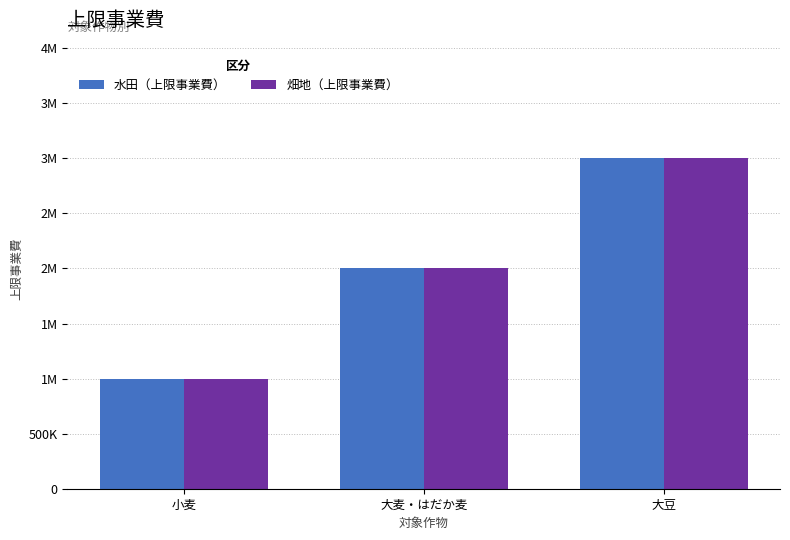

Does the chart contain any negative values?

No